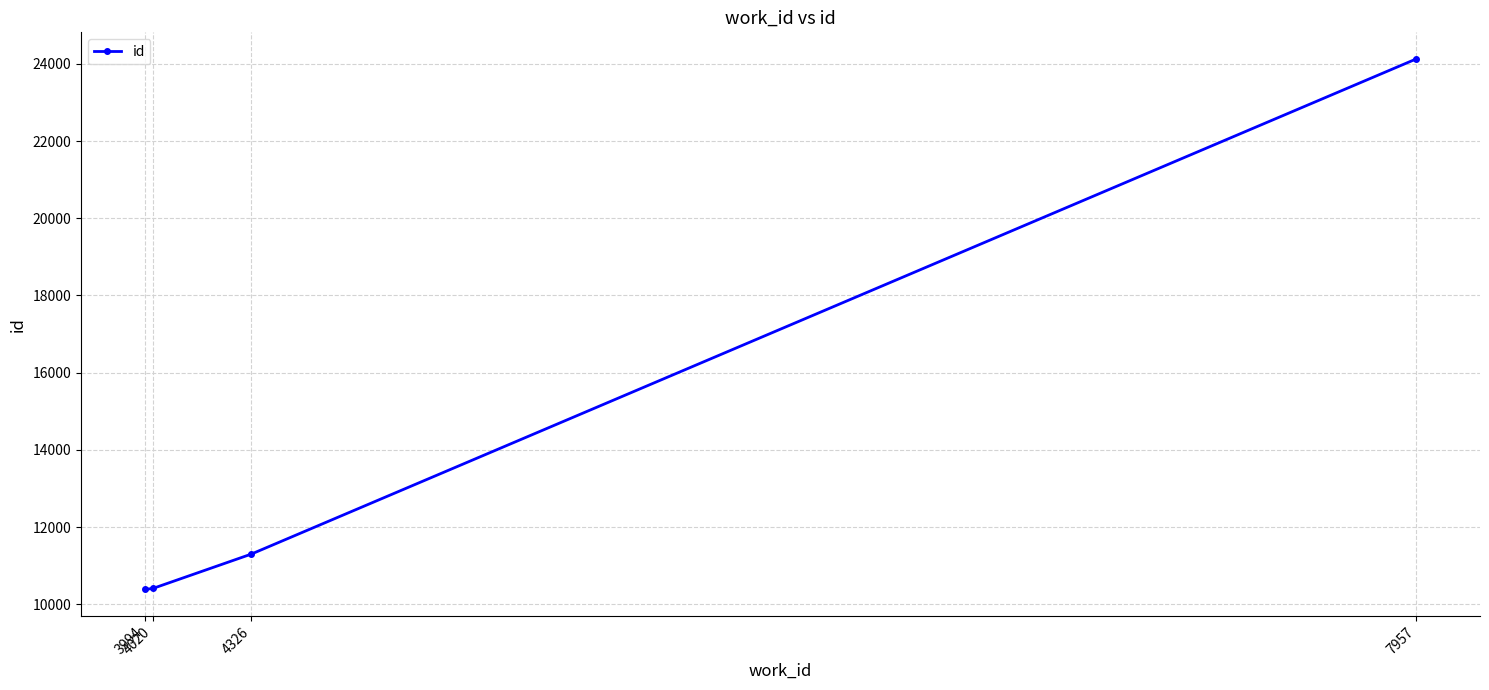

What is the value of the 3rd point from the left?

11300